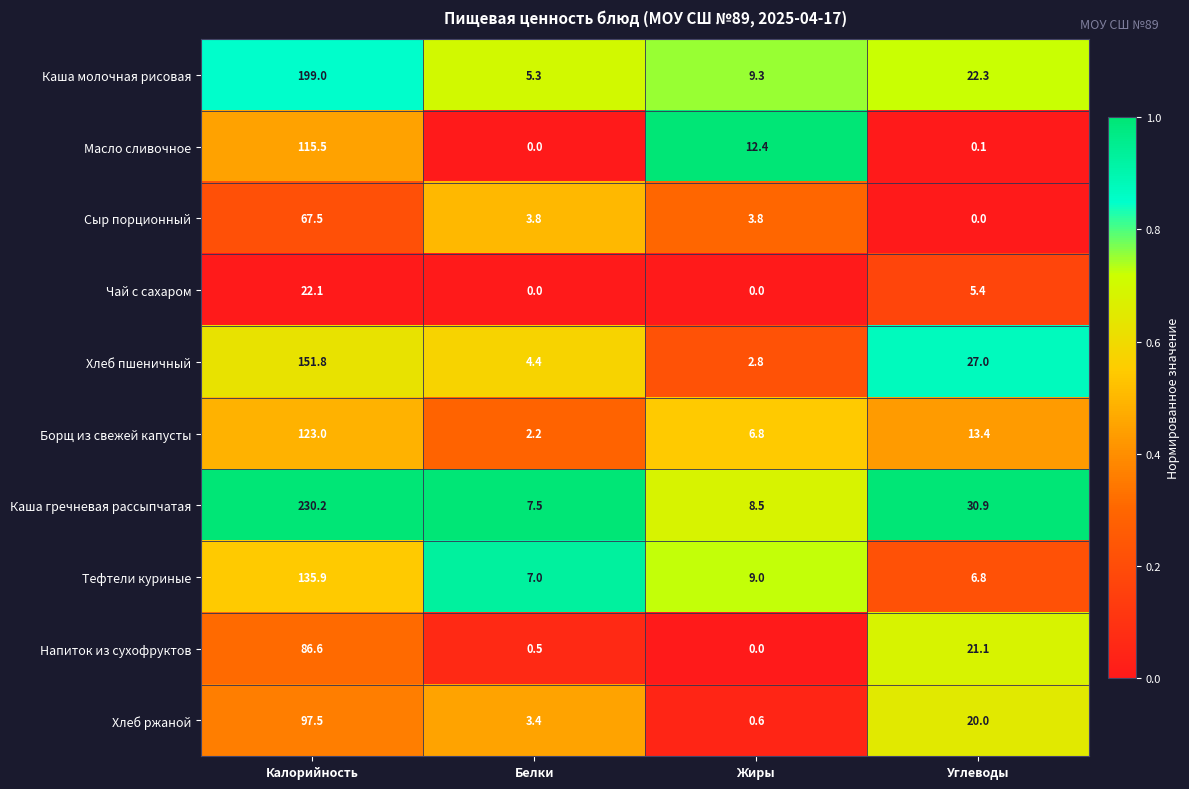

How many distinct data groups are displayed?

10